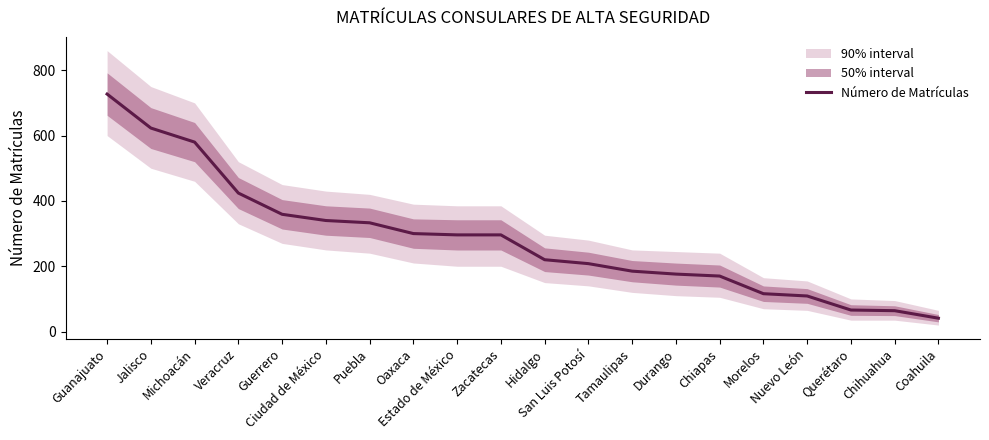

Between Chiapas and Hidalgo, which is larger?

Hidalgo